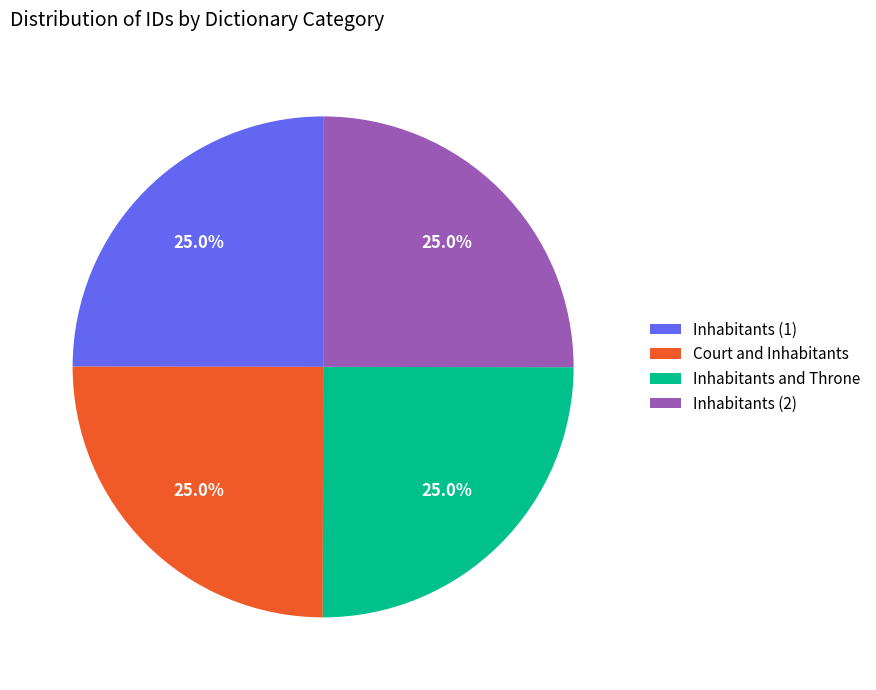

Combined, what portion of the pie is Inhabitants (2) and Court and Inhabitants?

50.0%